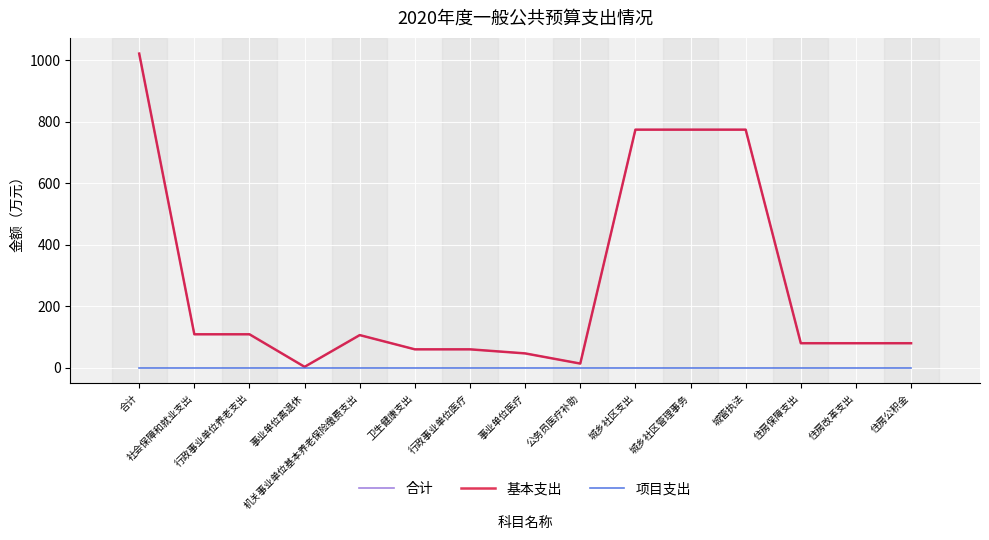

What position from the left is 公务员医疗补助?

9